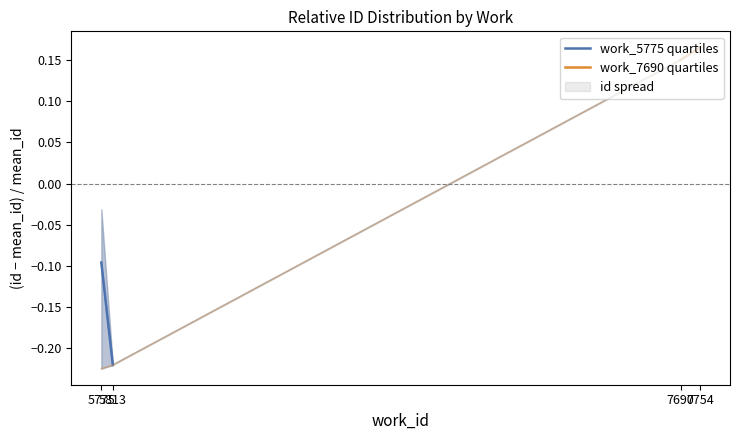

The work_5775 quartiles series shows -0.1 at 5775. True or false?

True